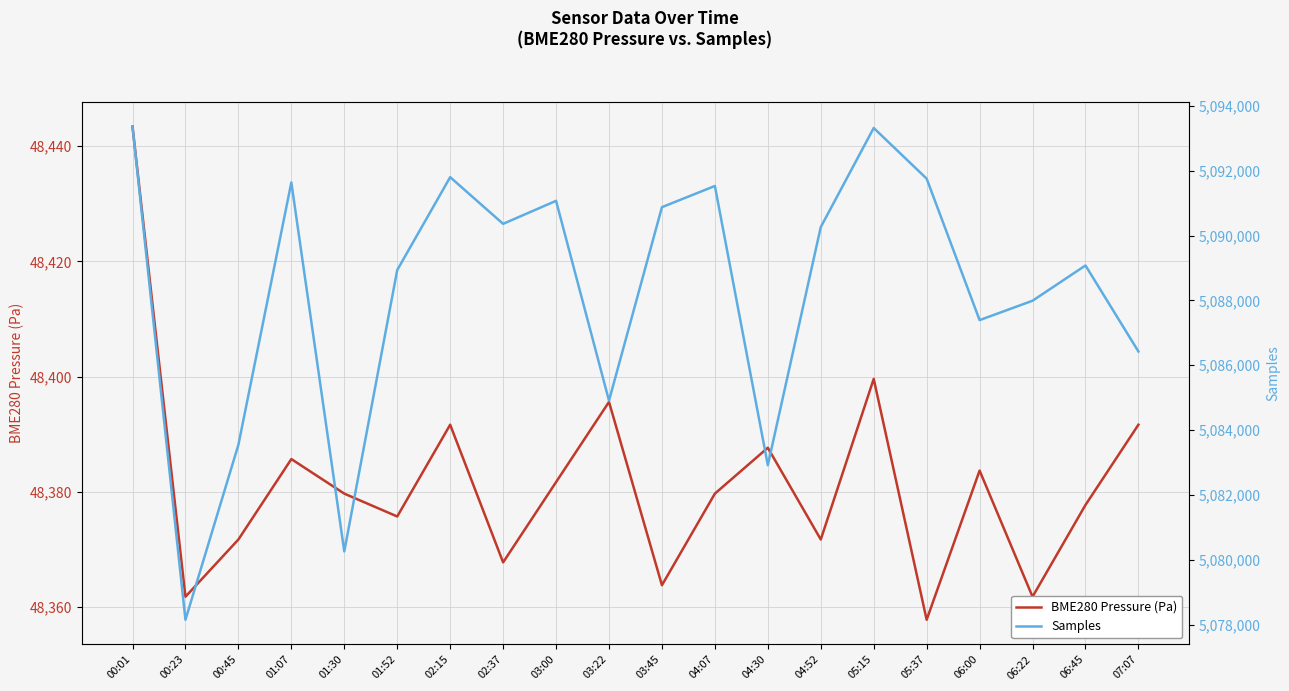

What is the spread (max minus min) of values at 00:45?

5035175.3